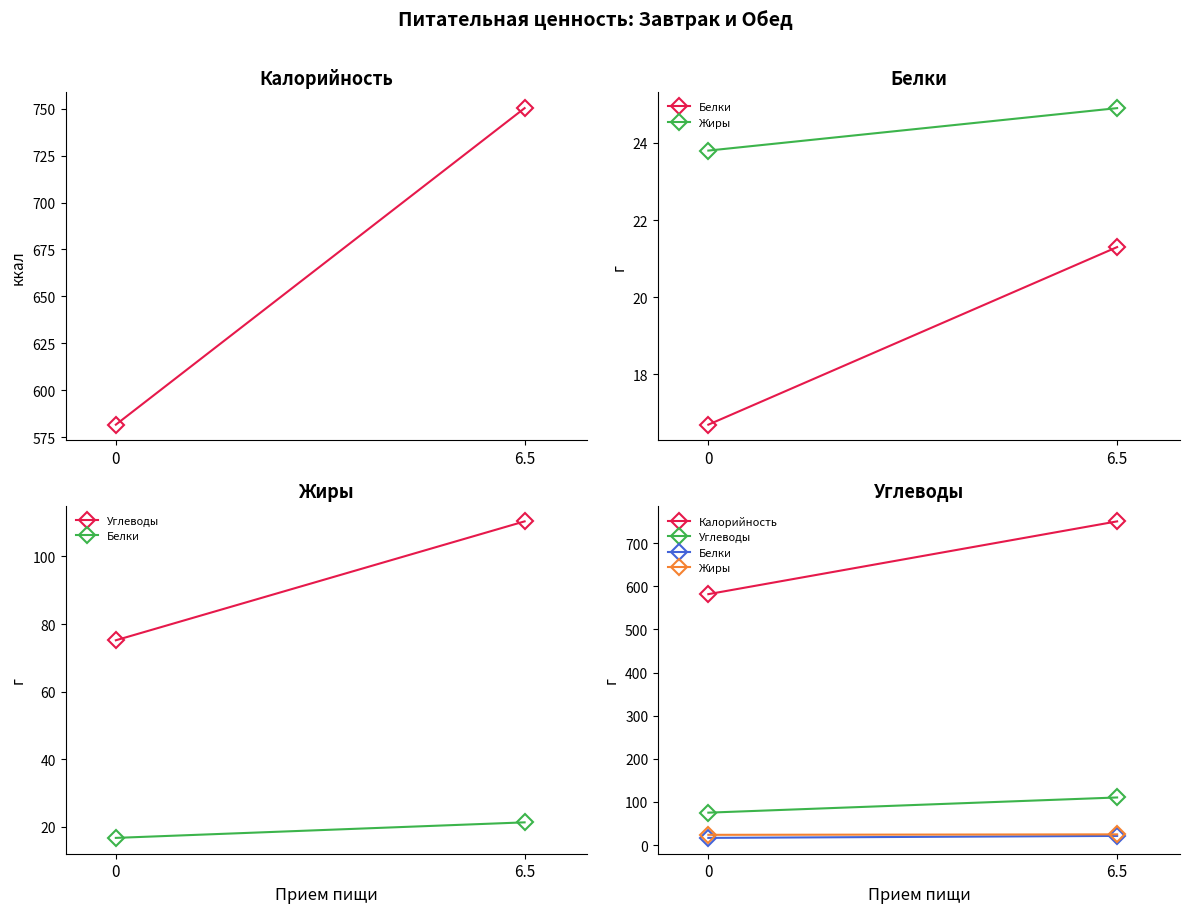

What is the highest value of the Белки series?

21.3